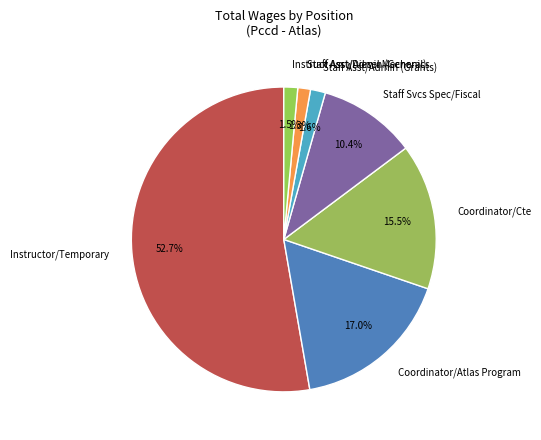

Which has a higher value, Instructor/Temporary or Staff Svcs Spec/Fiscal?

Instructor/Temporary